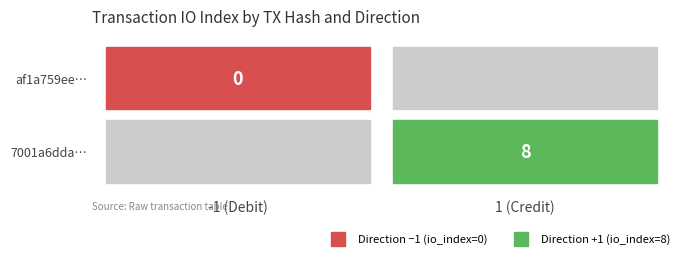

Between 0 and 1, which series saw the biggest shift?

7001a6ddad92858a9ce61263c1d2bc770473c82